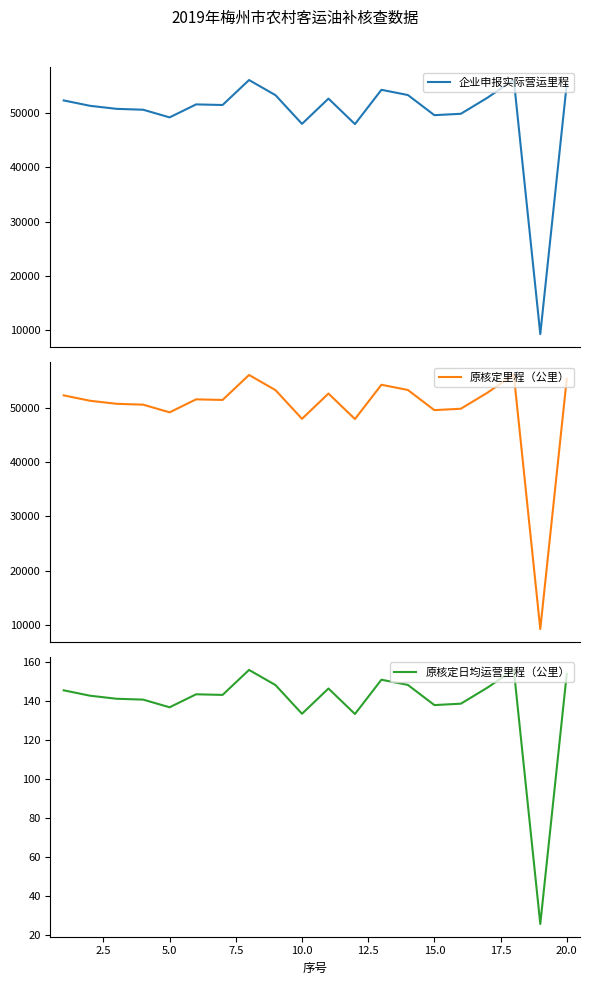

Reading left to right, what are all the values shown in this chart?

企业申报实际营运里程: 52321.0	51325.0	50767.0	50609.0	49195.0	51590.0	51477.0	56080.0	53287.0	48000.0	52657.0	47959.0	54279.0	53315.0	49602.0	49860.0	52806.0	56138.0	9253.0	55369.0
原核定里程（公里）: 52321.0	51325.0	50767.0	50609.0	49195.0	51590.0	51477.0	56080.0	53287.0	48000.0	52657.0	47959.0	54279.0	53315.0	49602.0	49860.0	52806.0	56138.0	9253.0	55369.0
原核定日均运营里程（公里）: 145.3	142.6	141.0	140.6	136.7	143.3	143.0	155.8	148.0	133.3	146.3	133.2	150.8	148.1	137.8	138.5	146.7	155.9	25.7	153.8